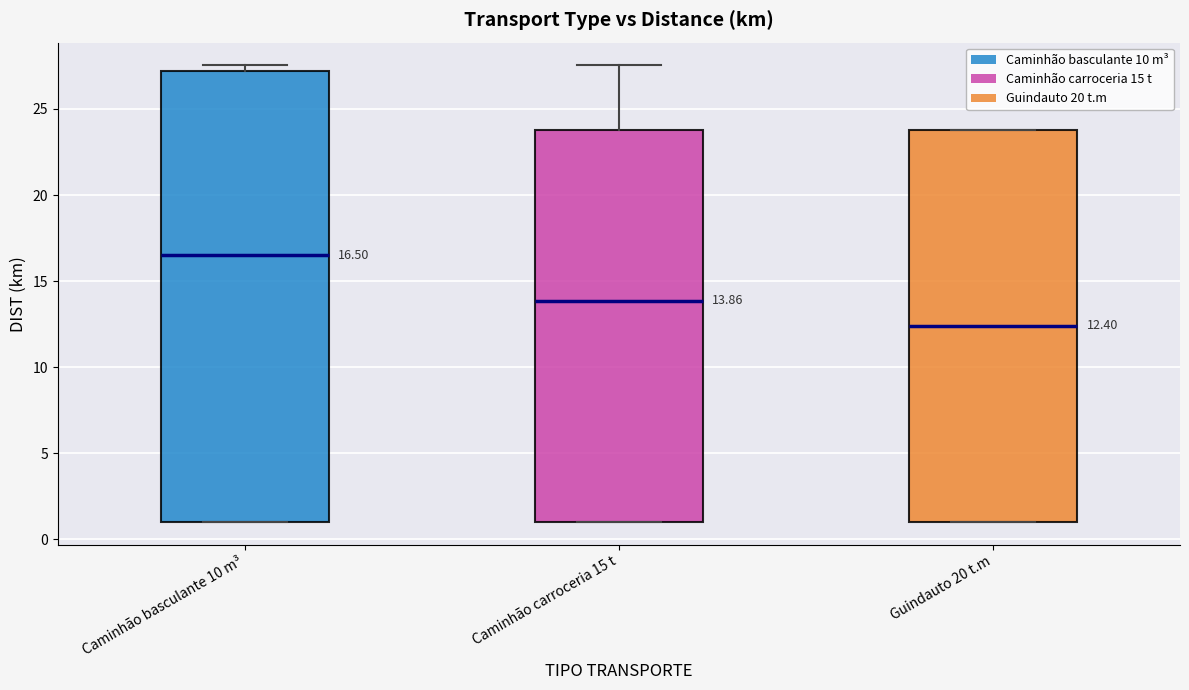

Which box has the highest median line?

Caminhão basculante 10 m³